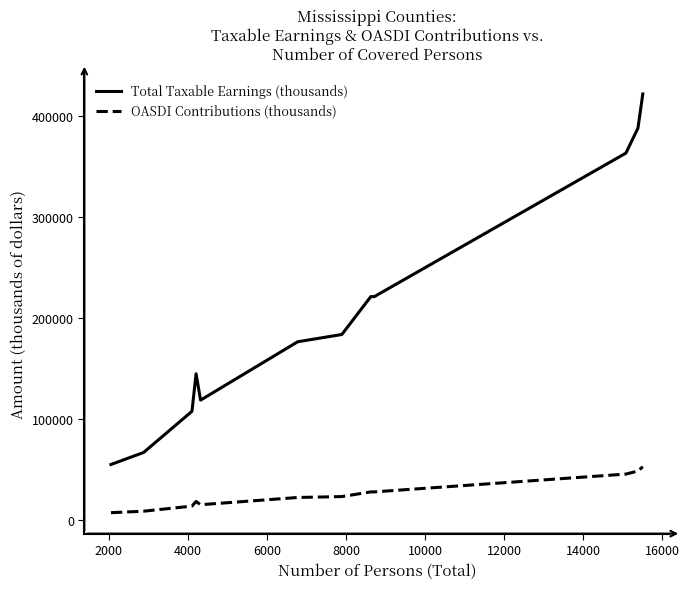

Which series has the largest range (max minus min)?

Total Taxable Earnings (thousands)